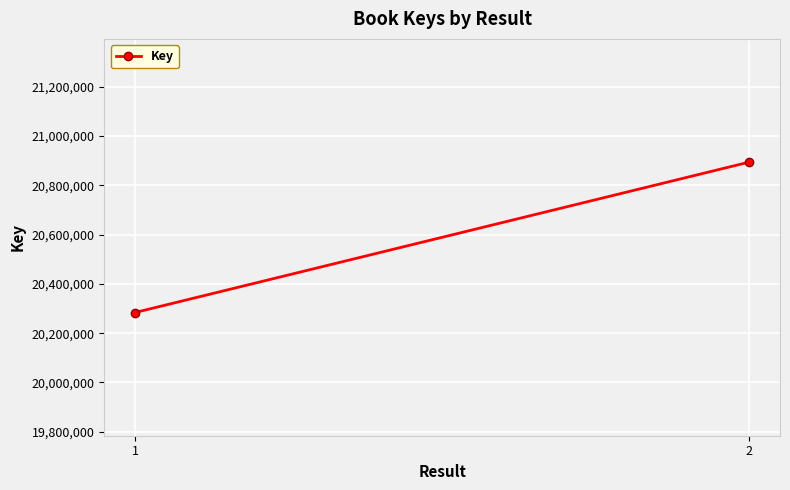

Reading right to left, what are all the values shown in this chart?

20894568	20283914